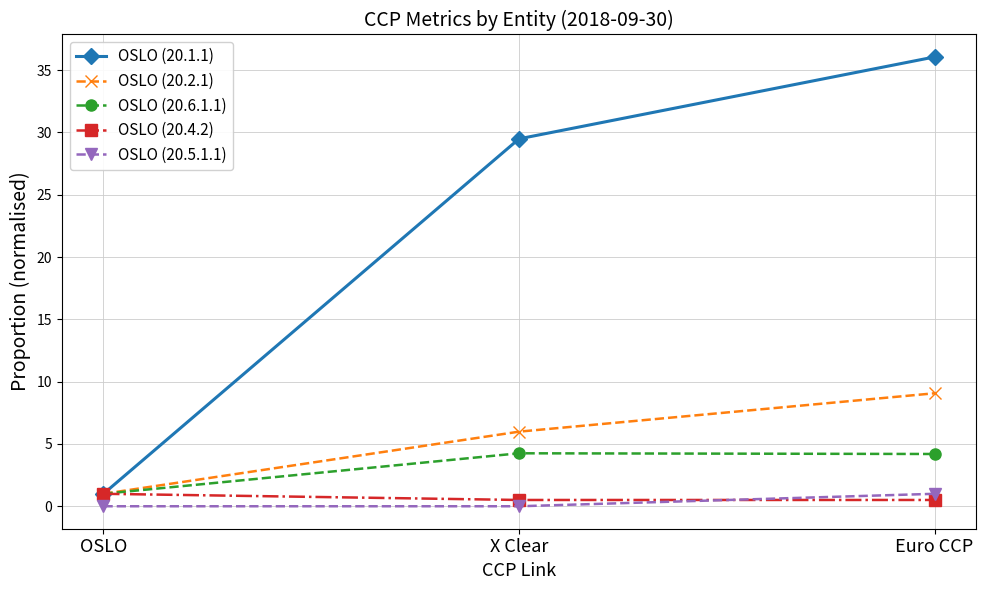

What are all the series names shown in the legend?

OSLO (20.1.1), OSLO (20.2.1), OSLO (20.6.1.1), OSLO (20.4.2), OSLO (20.5.1.1)